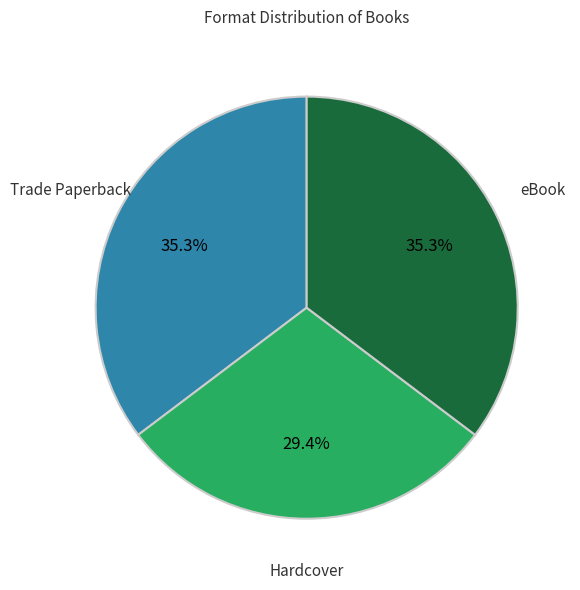

To the nearest percent, what is the combined percentage of Trade Paperback and eBook?

71%